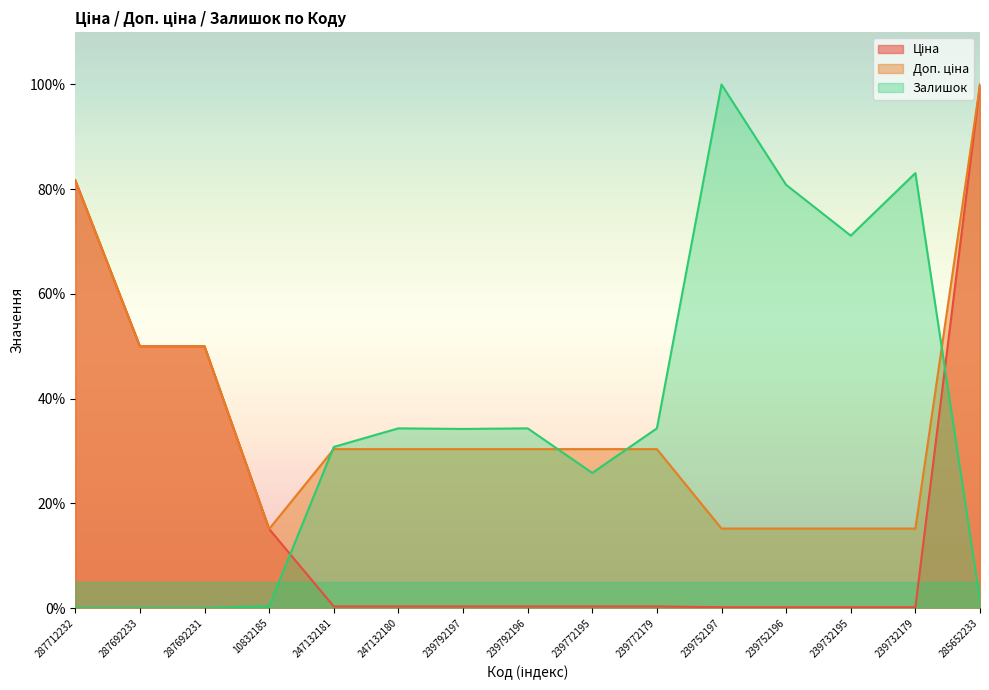

Which has a higher value, 239752197 or 239732179?

239752197